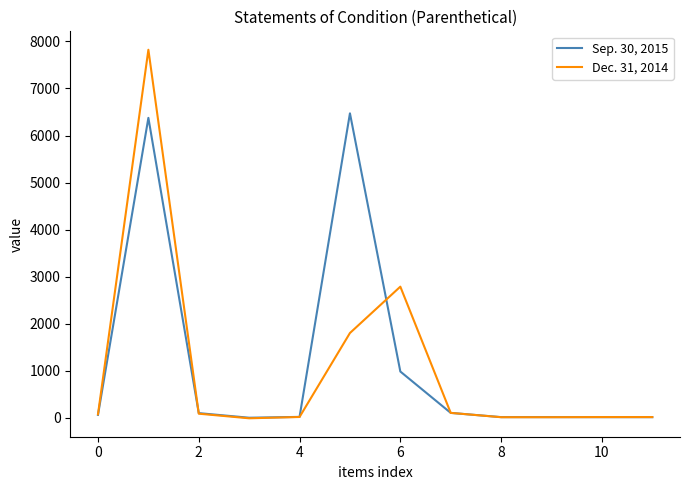

Which series has the largest range (max minus min)?

Dec. 31, 2014